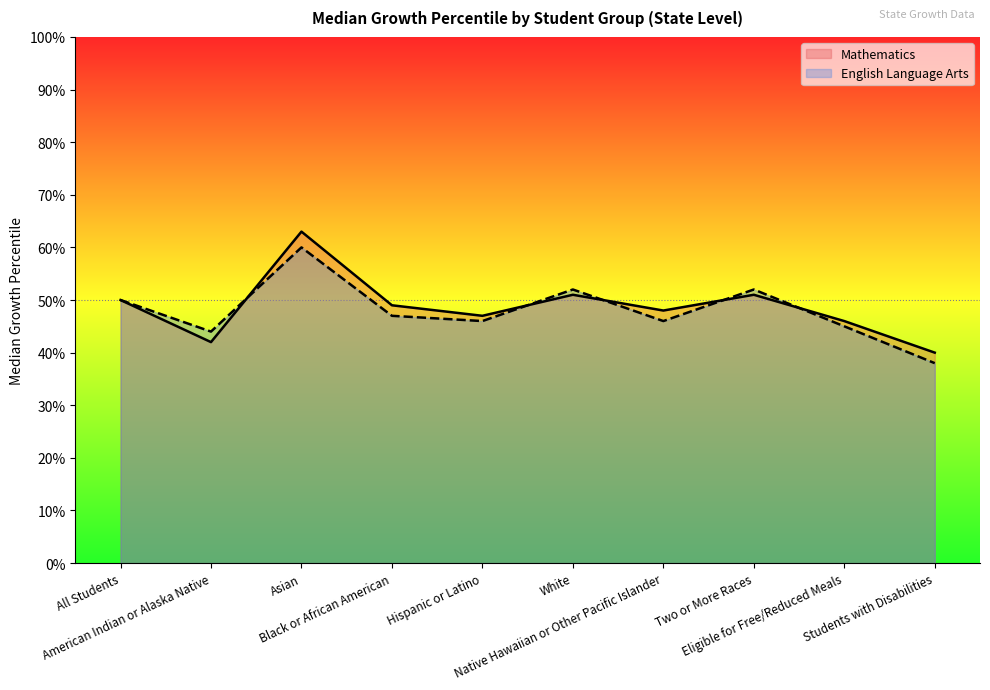

The English Language Arts series shows 11 at Two or More Races. True or false?

False